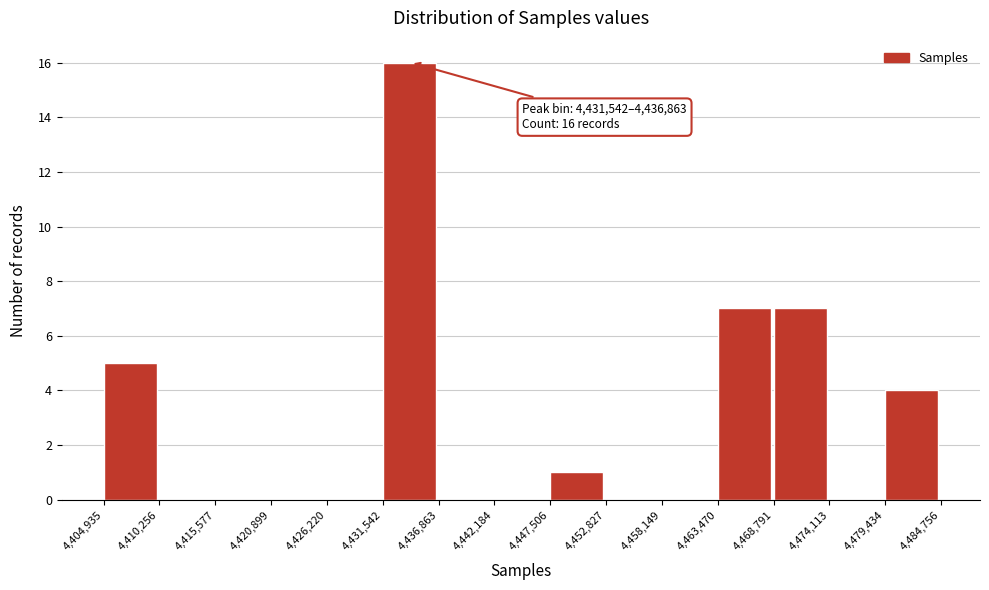

Over which range of the x-axis is the bar tallest?

4,431,542 to 4,436,863